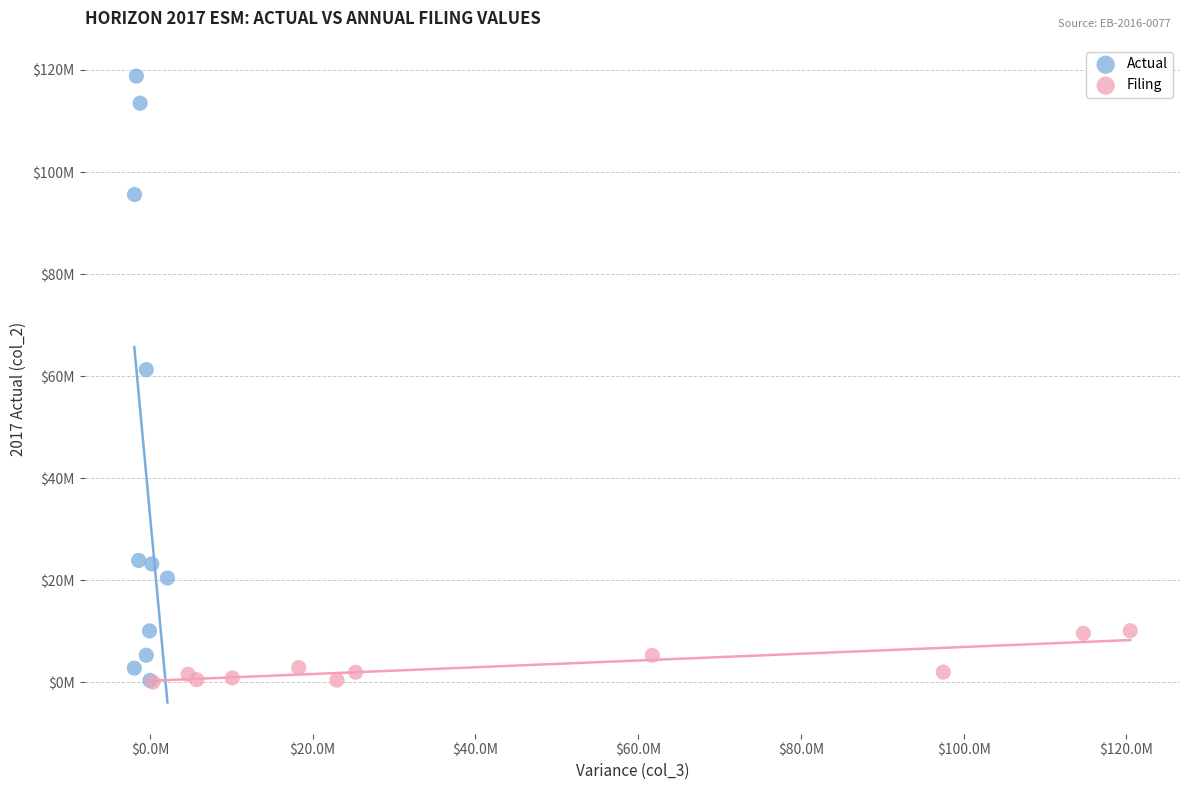

What are all the series names shown in the legend?

Actual, Filing